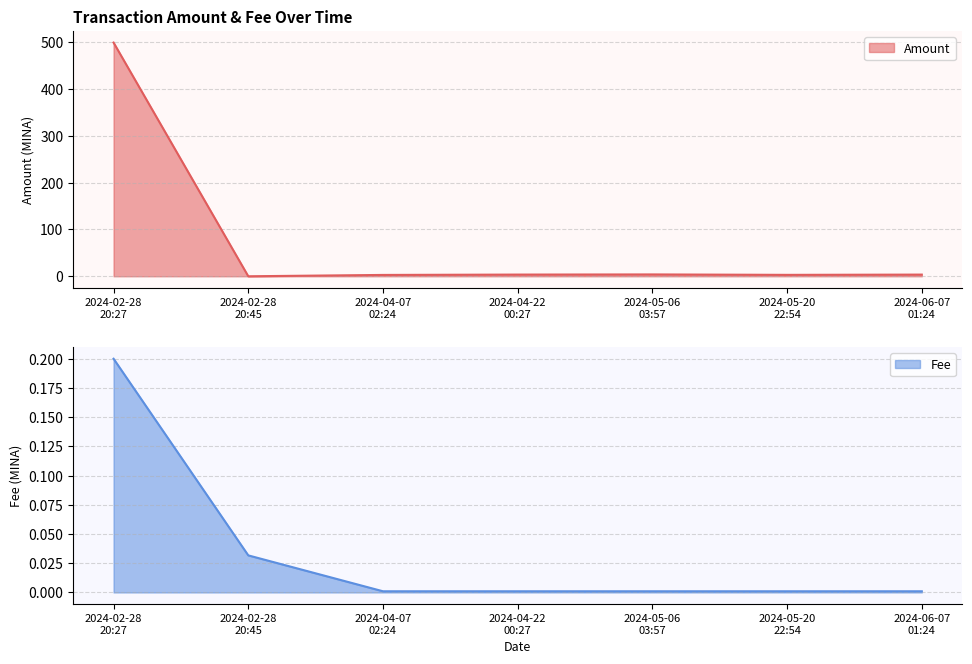

Reading left to right, list all the values displayed in this chart.

Amount: 499.6	0.0	2.9	3.6	3.9	3.0	3.6
Fee: 0.2	0.0	0.0	0.0	0.0	0.0	0.0